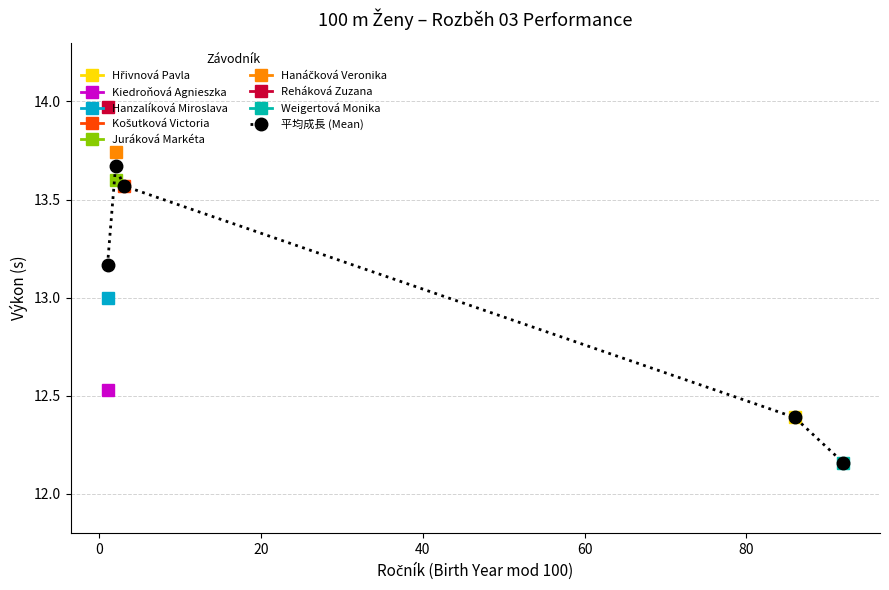

Count the values in the range 12 to 13.

2